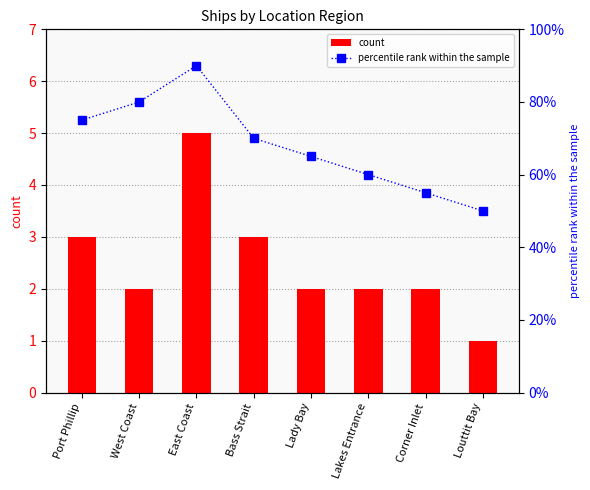

Does the chart contain stacked bars?

No